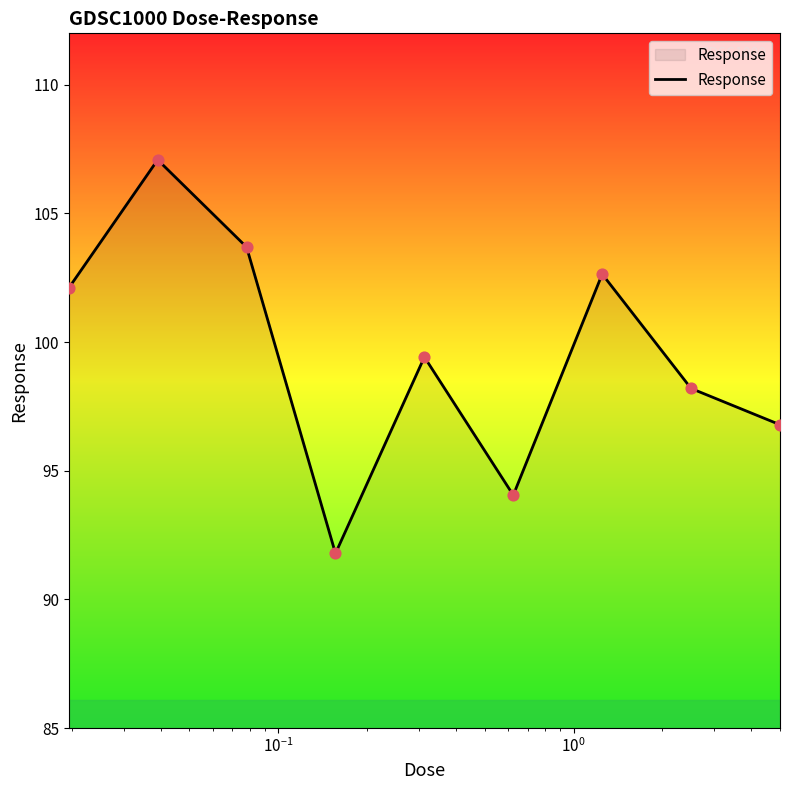

What is the difference between the maximum and minimum values?

15.3